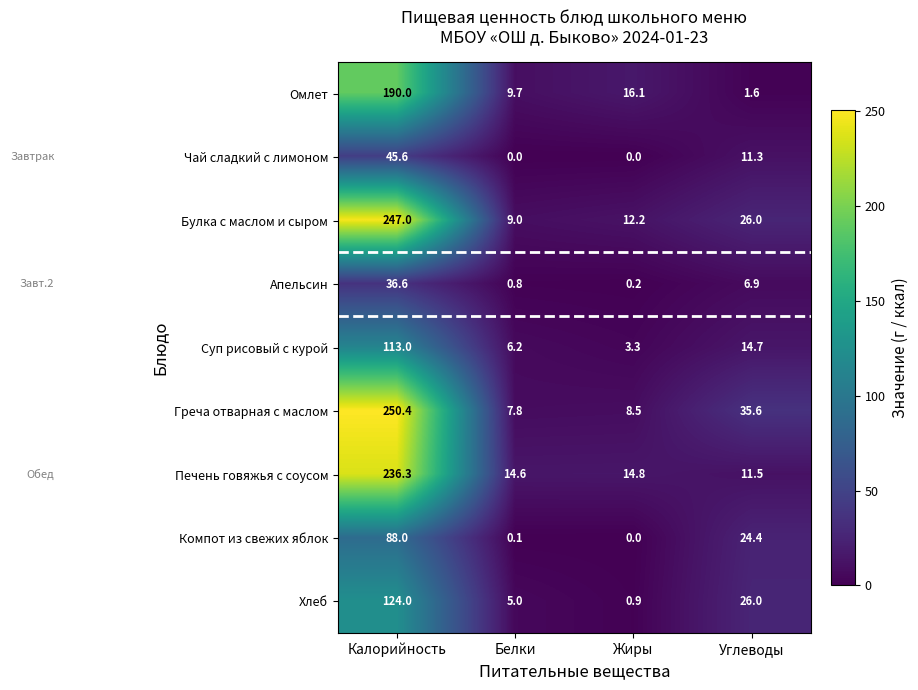

Where is Булка с маслом и сыром nearest to the value 128?

Углеводы